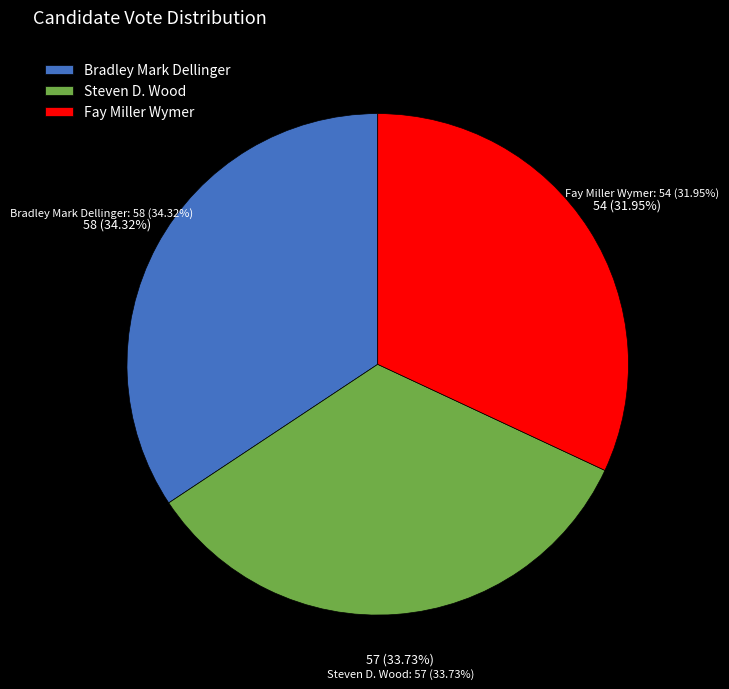

Rank the series at Edinburg - 0850 from highest to lowest value.

Bradley Mark Dellinger, Steven D. Wood, Fay Miller Wymer